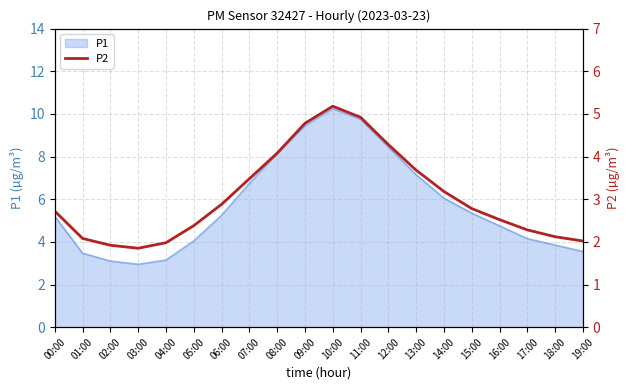

Rank the categories by value from lowest to highest.

03:00, 02:00, 04:00, 19:00, 01:00, 18:00, 17:00, 05:00, 16:00, 00:00, 15:00, 06:00, 14:00, 07:00, 13:00, 08:00, 12:00, 09:00, 11:00, 10:00